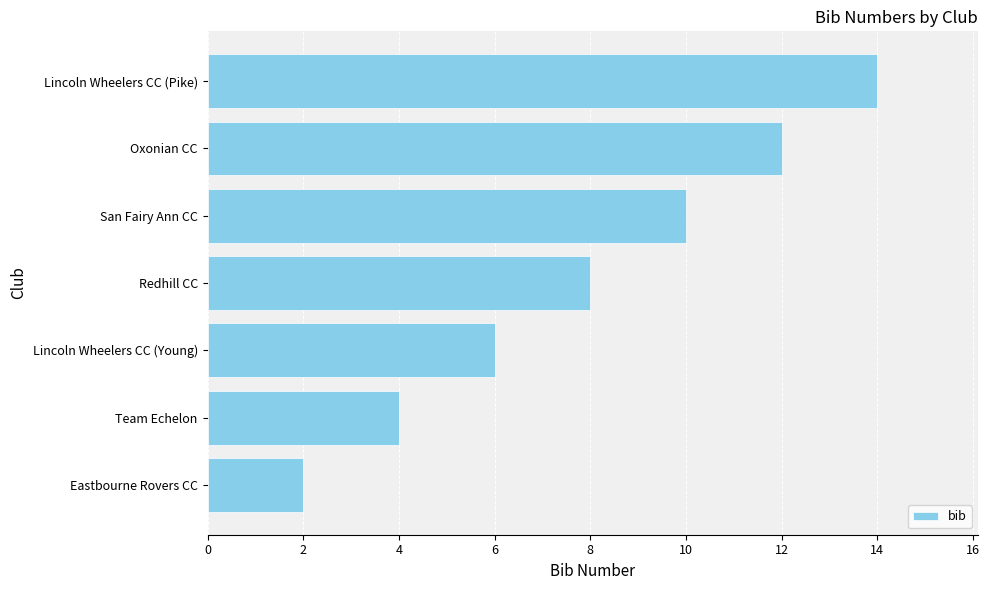

What is the difference between the maximum and minimum values?

12